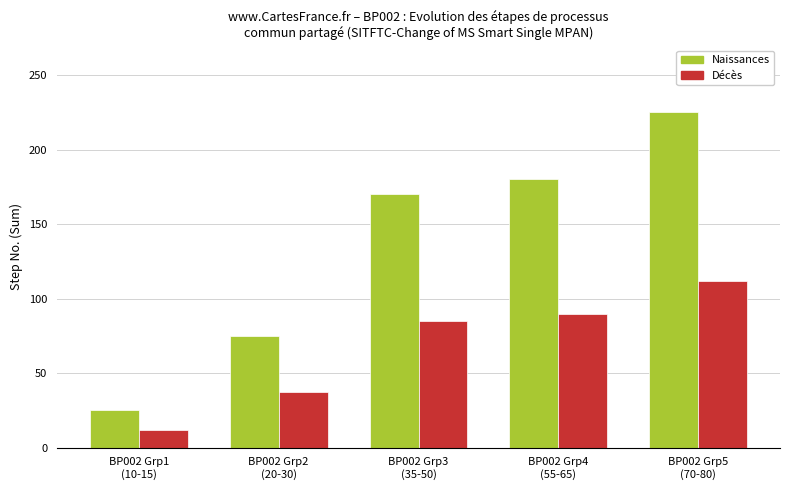

At which label does Décès reach its minimum?

BP002 Grp1
(10-15)